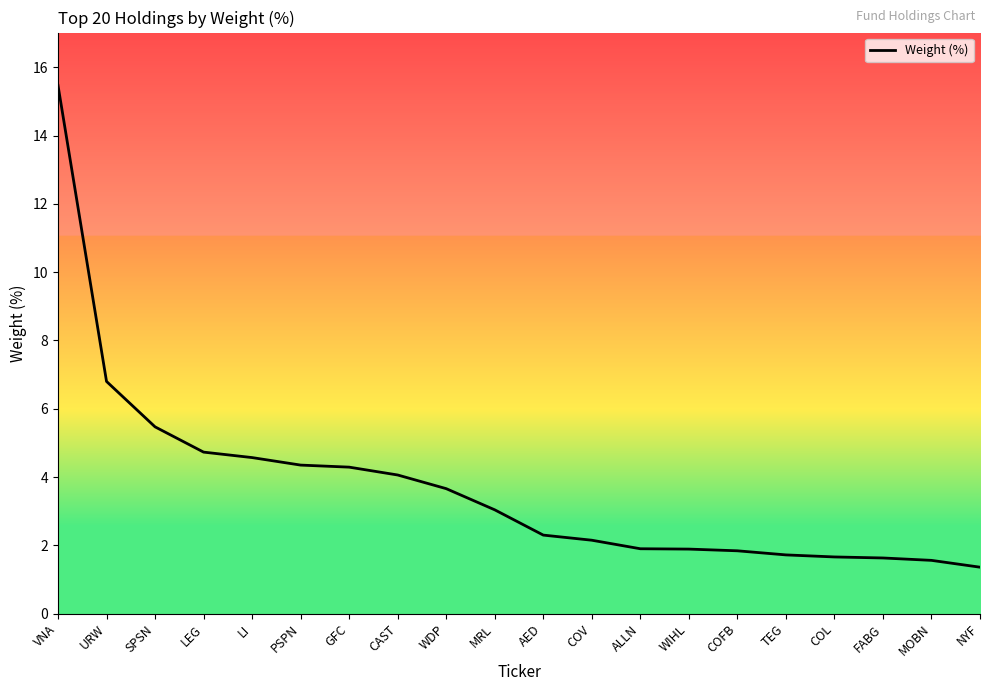

What is the average value?

3.7